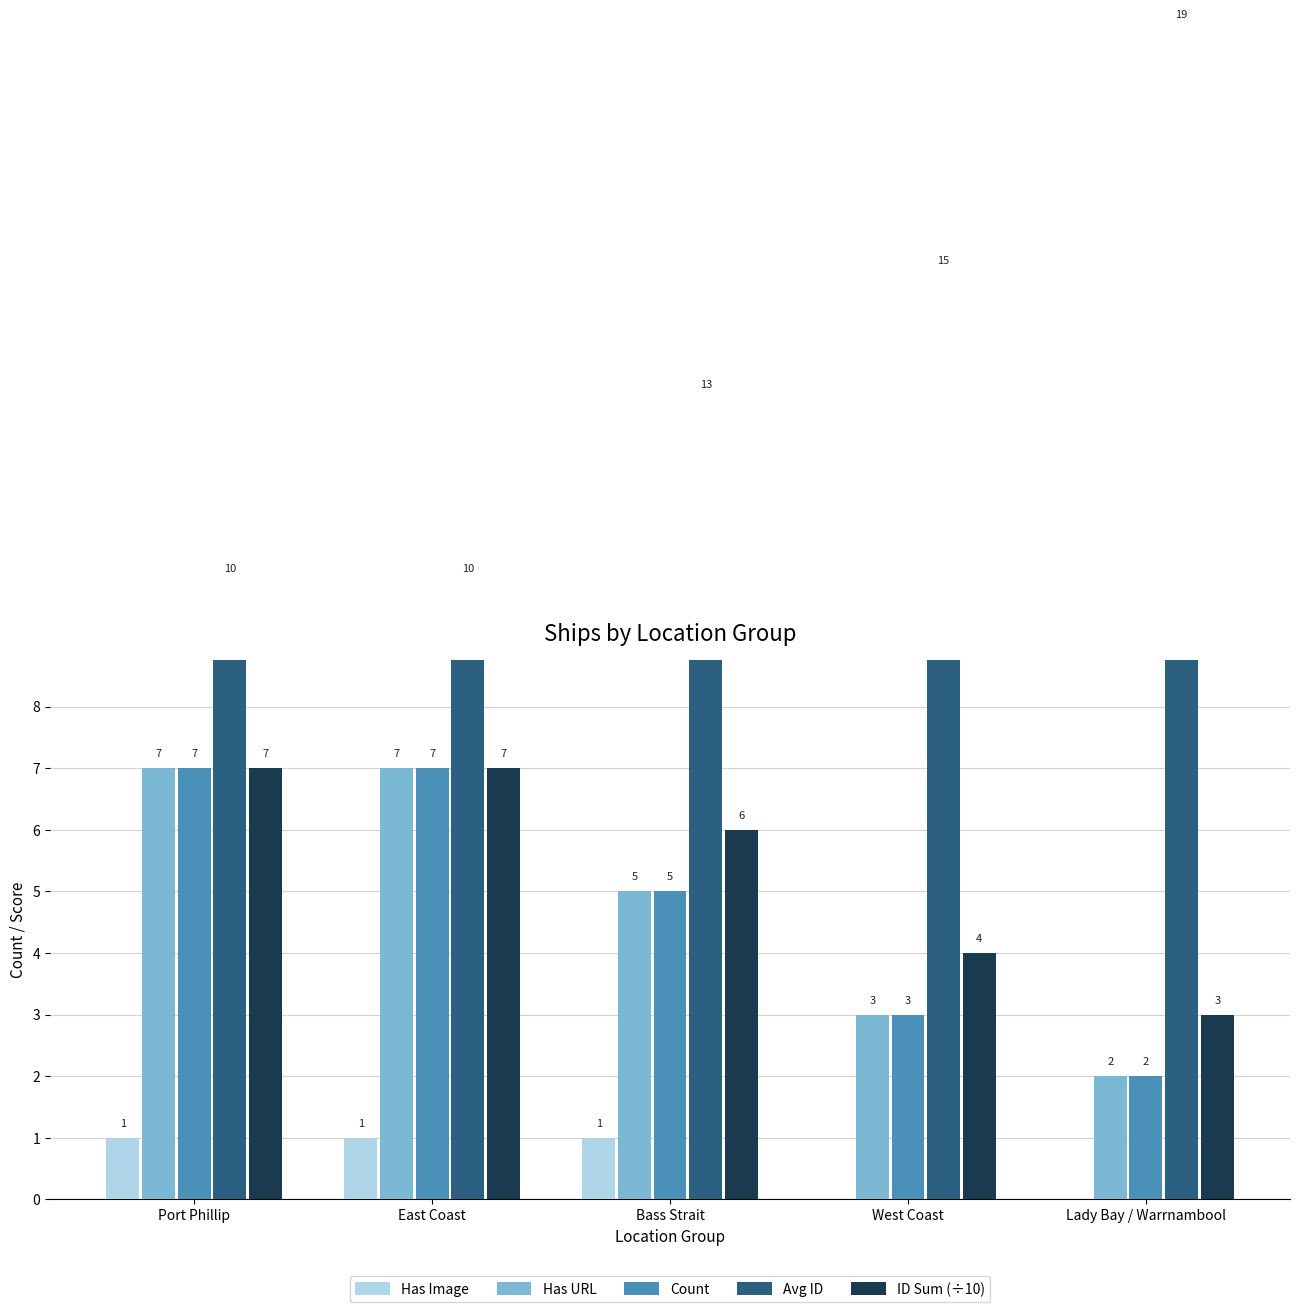

What is the maximum value shown in the chart?

19